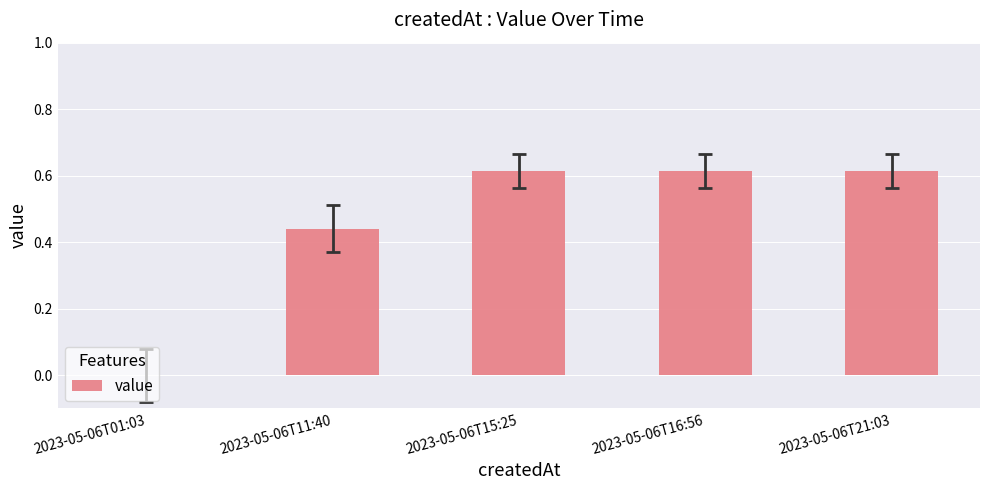

True or false: the data shows 0.8 at 2023-05-06T21:03.

False